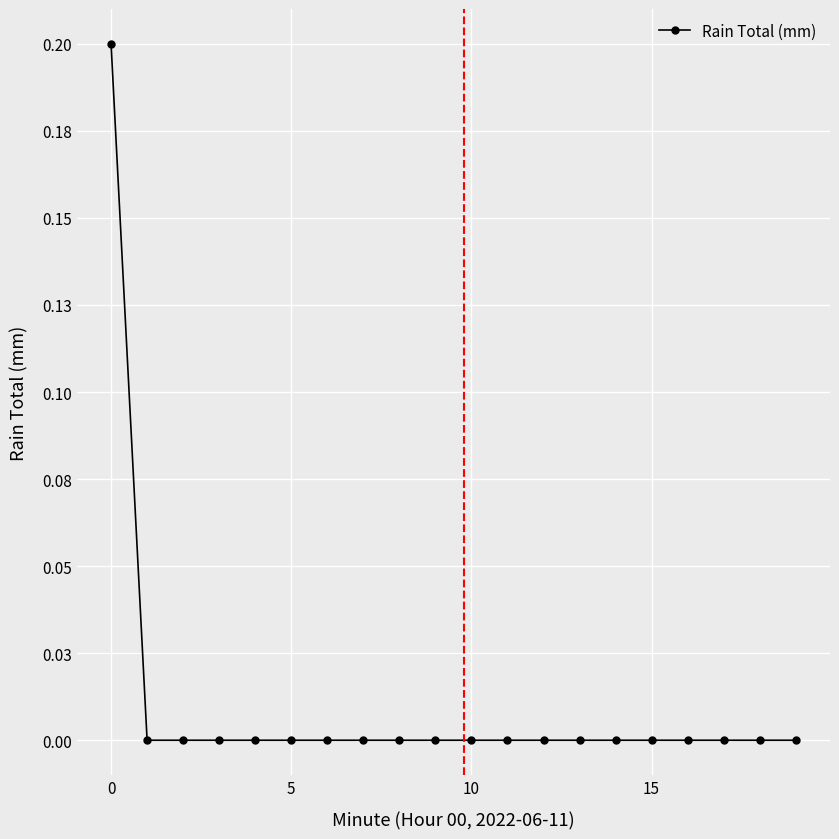

What is the sum of all values?

0.2